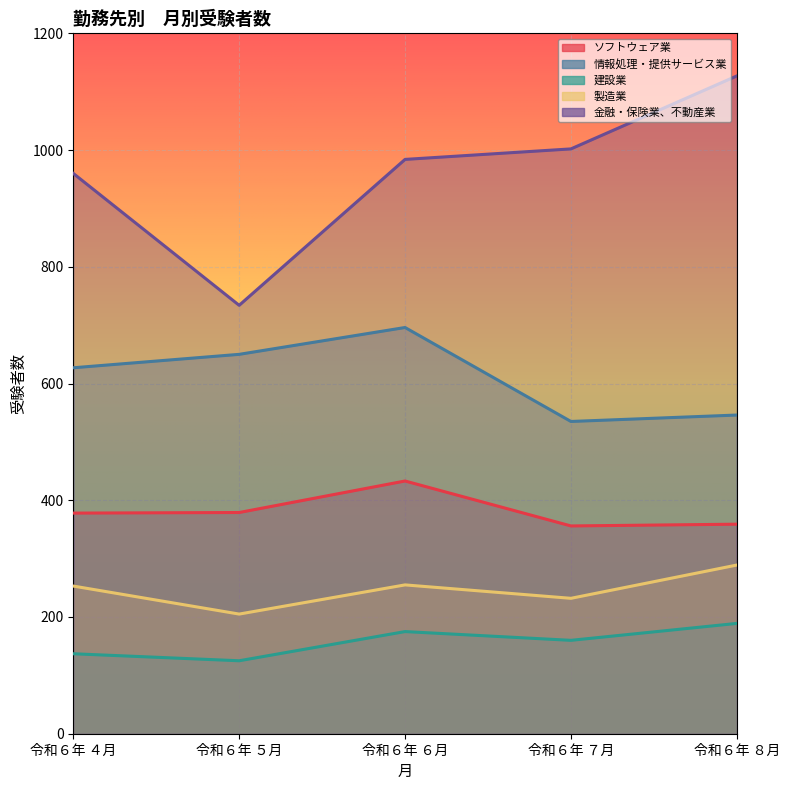

Where is 金融・保険業、不動産業 nearest to the value 930?

令和６年 ４月